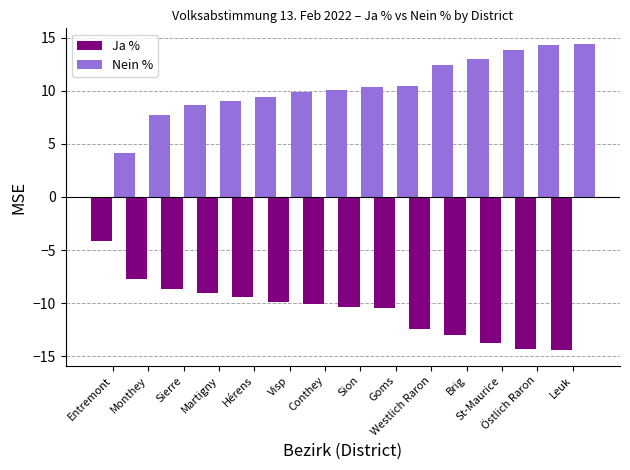

What is the maximum value shown in the chart?

14.4